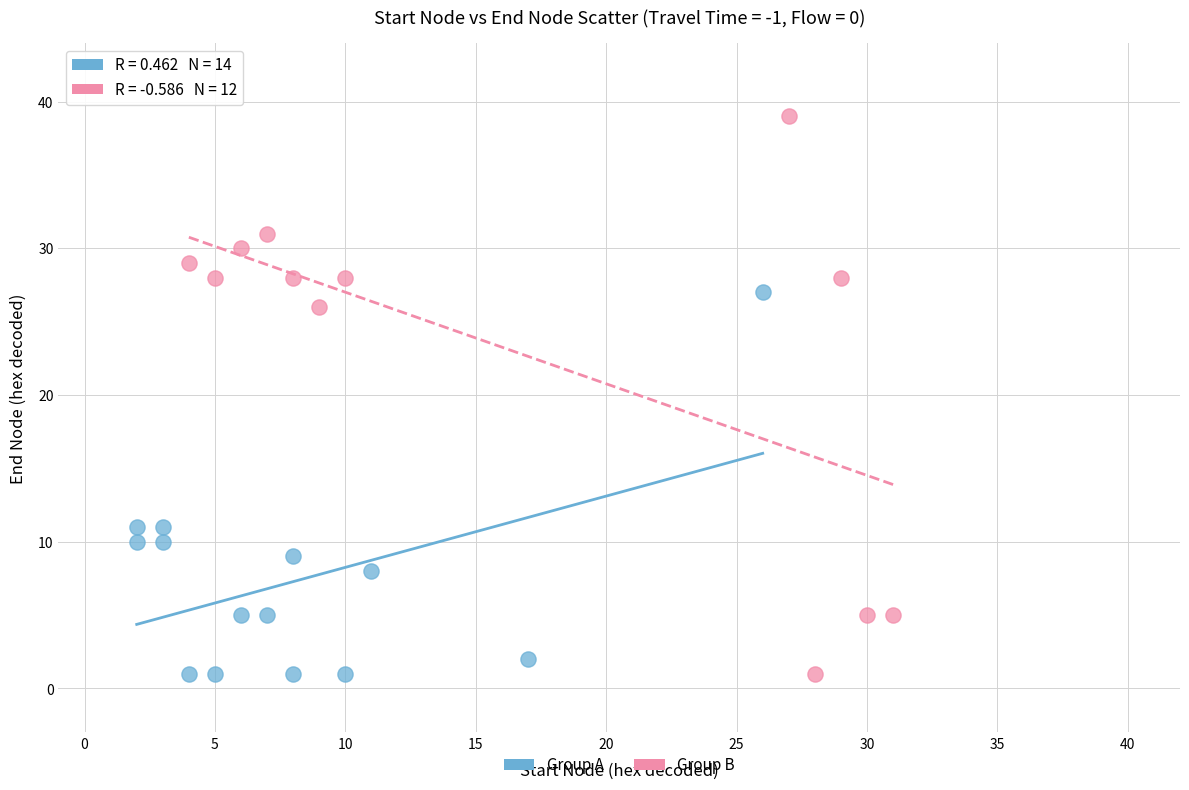

Which series has the largest Y range (max minus min)?

Group B